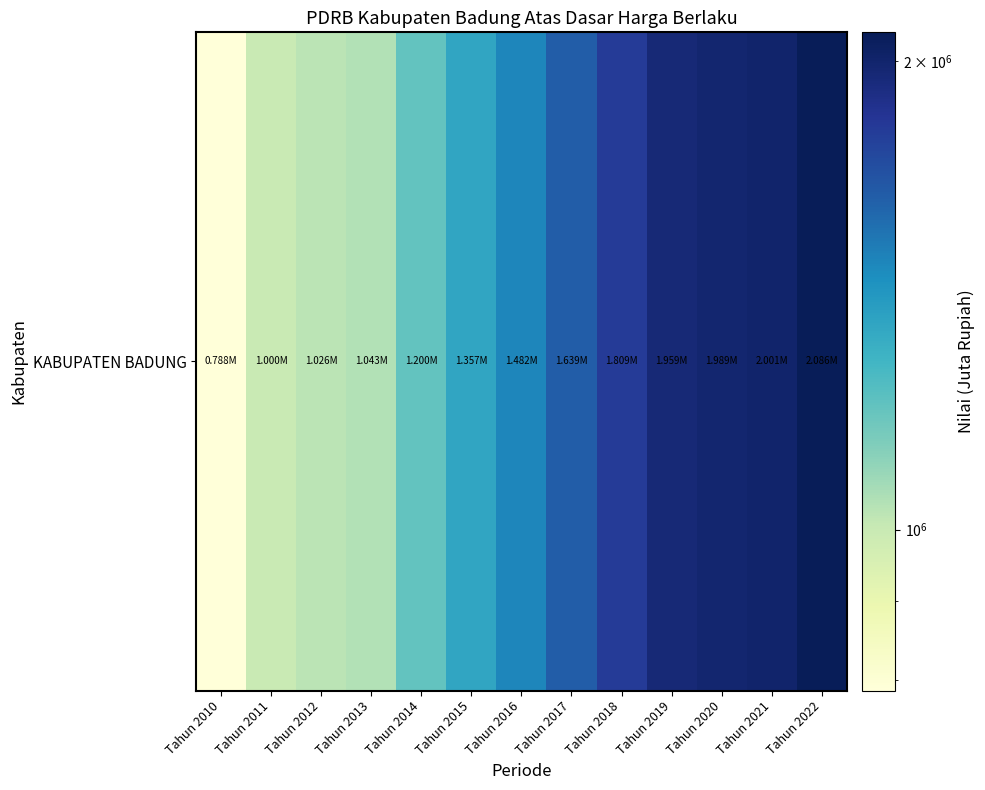

Reading right to left, list all the values displayed in this chart.

Tahun 2022=2086235.8	Tahun 2021=2001229.4	Tahun 2020=1989475.2	Tahun 2019=1959477.3	Tahun 2018=1808755.4	Tahun 2017=1639198.4	Tahun 2016=1481870.9	Tahun 2015=1356604.8	Tahun 2014=1199854.7	Tahun 2013=1043149.6	Tahun 2012=1025890.8	Tahun 2011=999947.4	Tahun 2010=788160.2